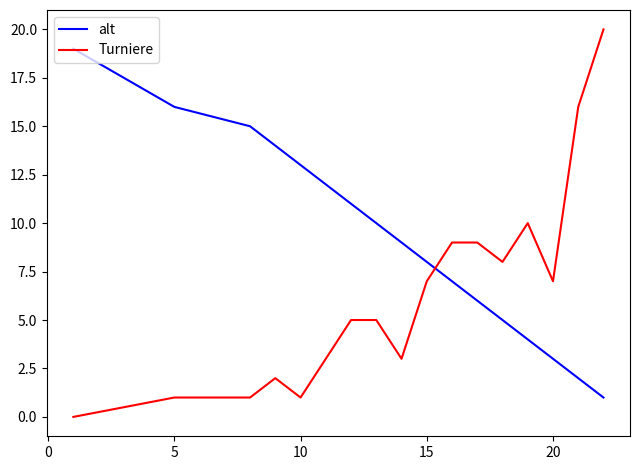

How many intersections are there between alt and Turniere?

1